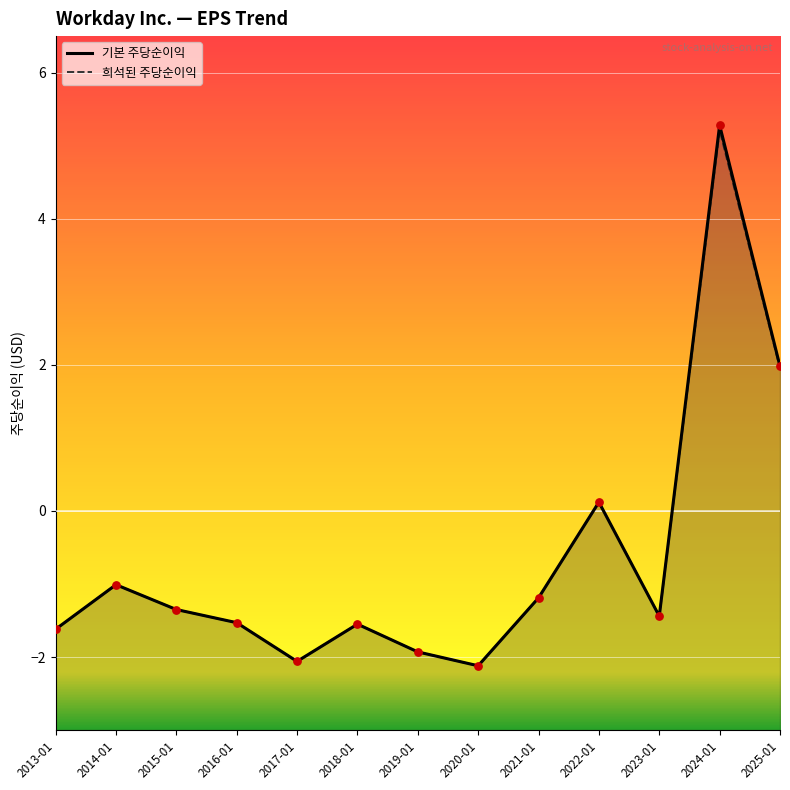

Which series has the largest total across all categories?

기본 주당순이익